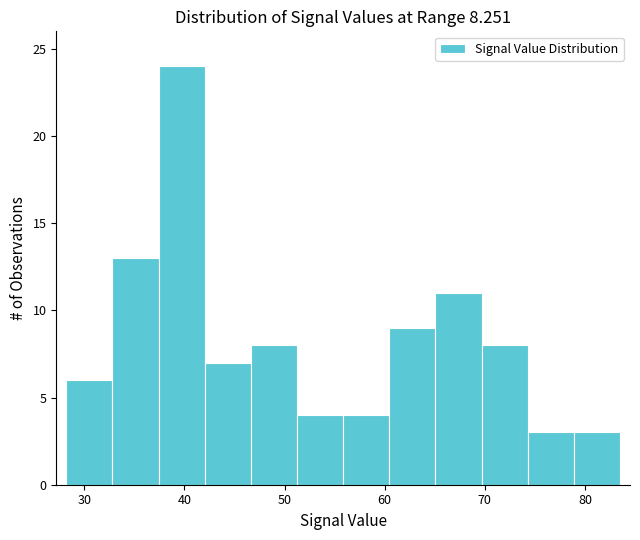

How tall is the bar that spans 51 to 56 on the x-axis? Neither the bar edges nor the heights are printed on the chart, so give them approximately, as read against the axes.

4